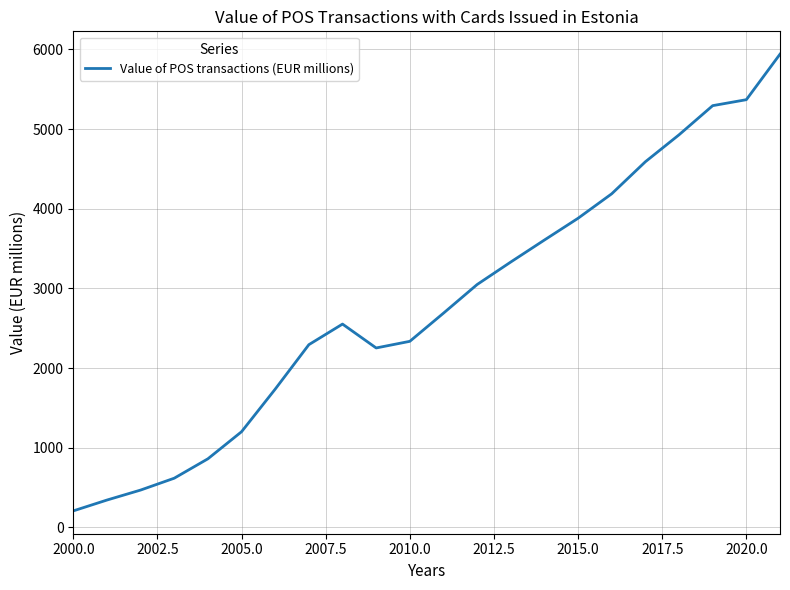

What is the greatest value displayed?

5940.3